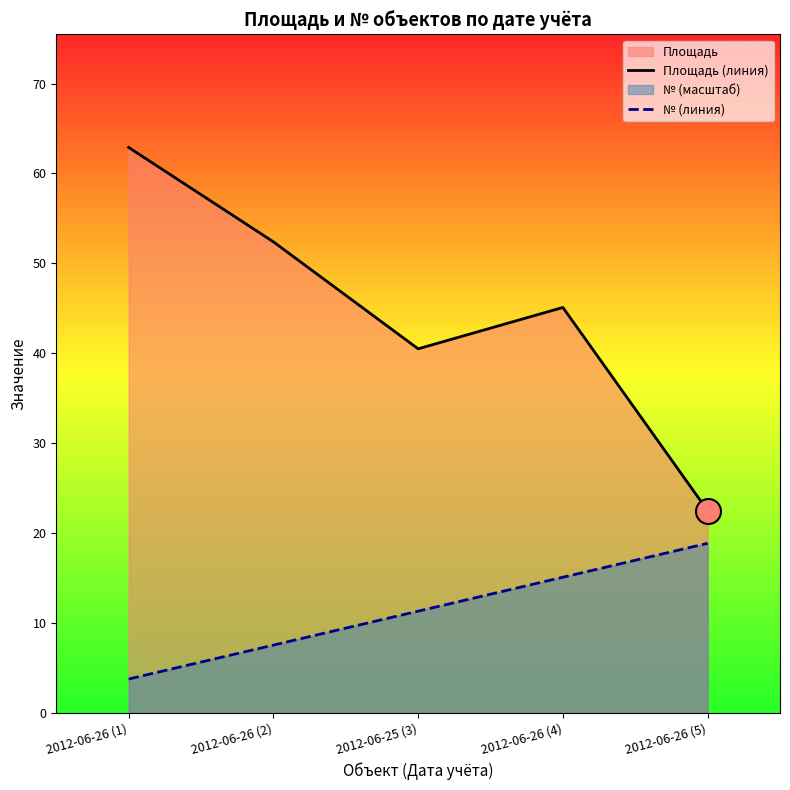

Does the chart display data point markers on the line(s)?

No